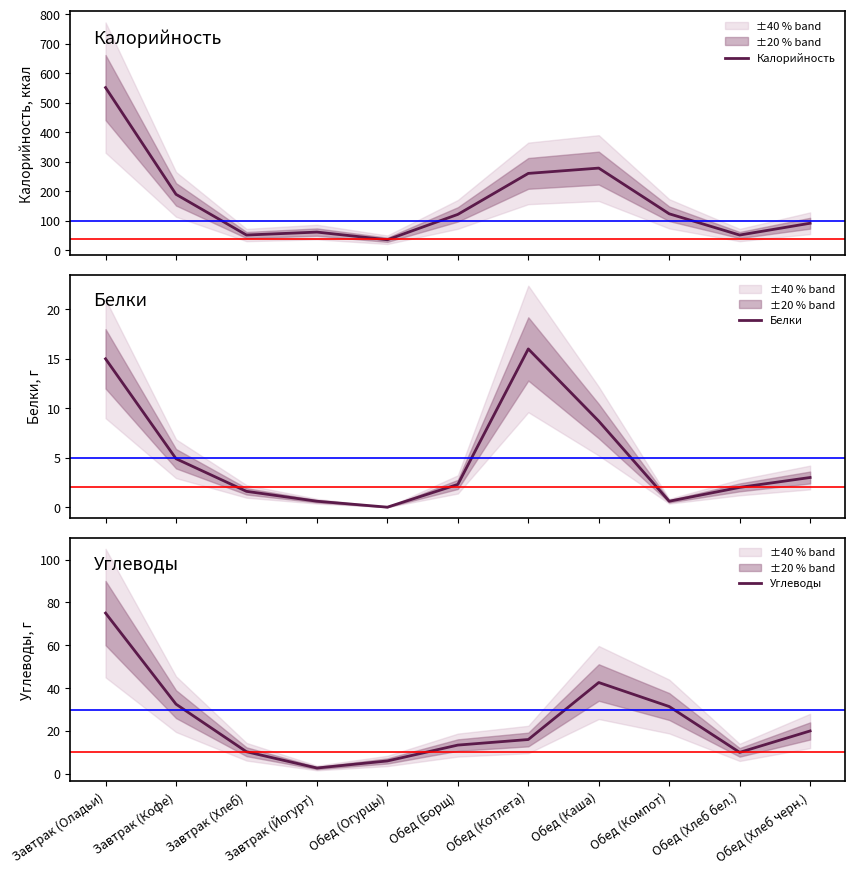

What is the difference between the second highest and minimum values in the Калорийность series?

243